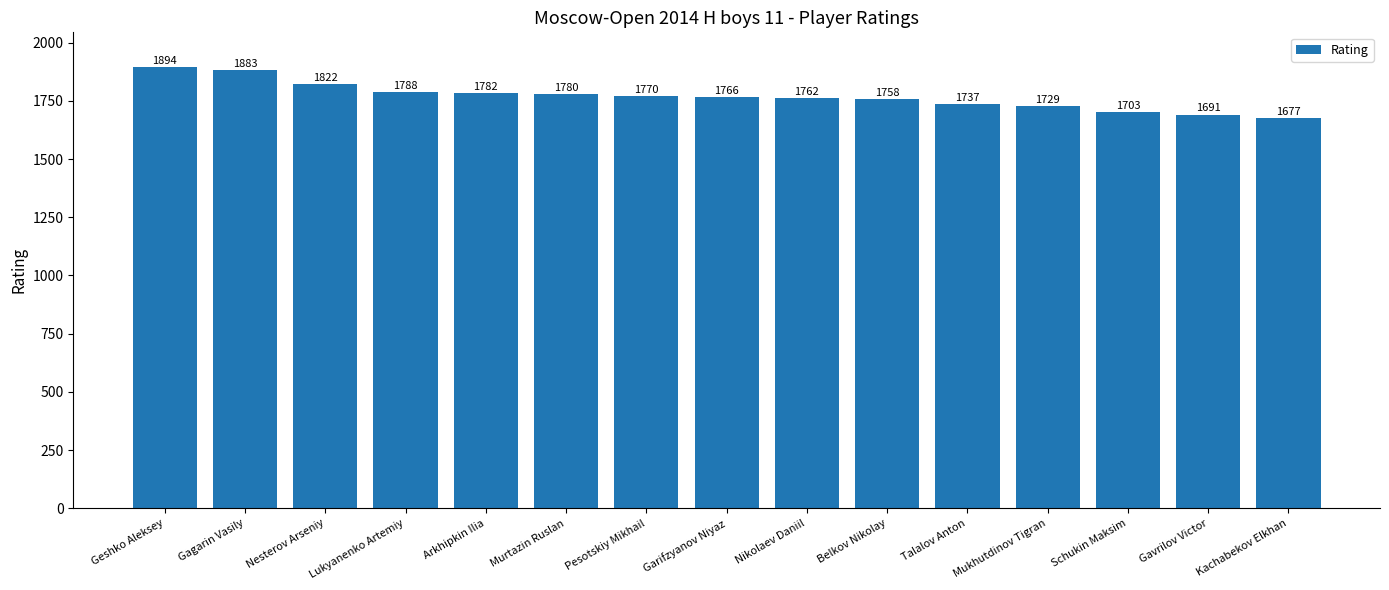

What is the minimum value shown in the chart?

1677